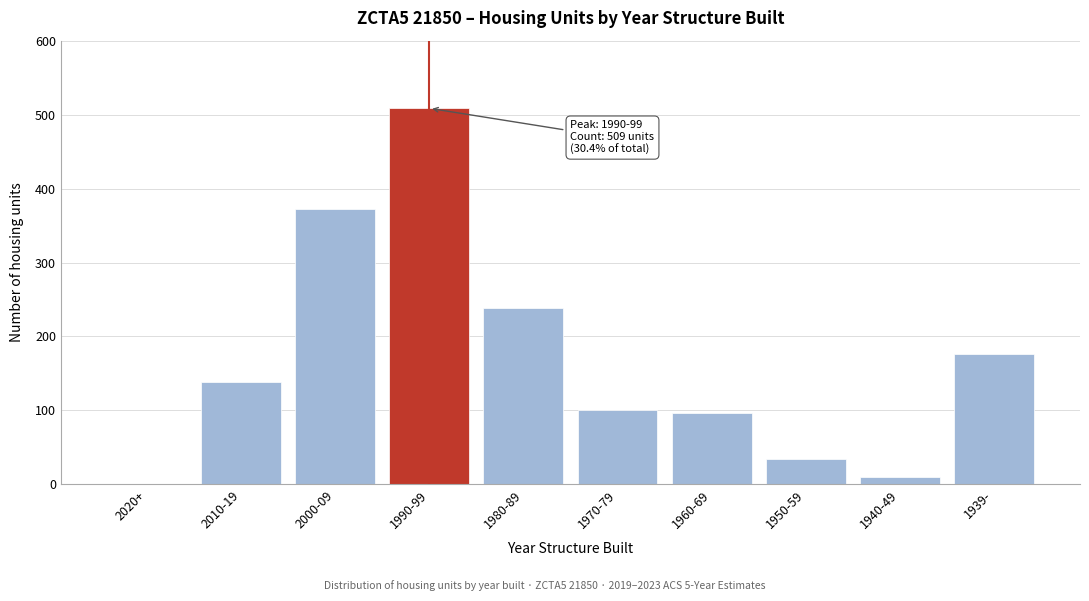

Reading right to left, list all the values displayed in this chart.

1939-=176	1940-49=9	1950-59=34	1960-69=96	1970-79=101	1980-89=238	1990-99=509	2000-09=373	2010-19=139	2020+=0